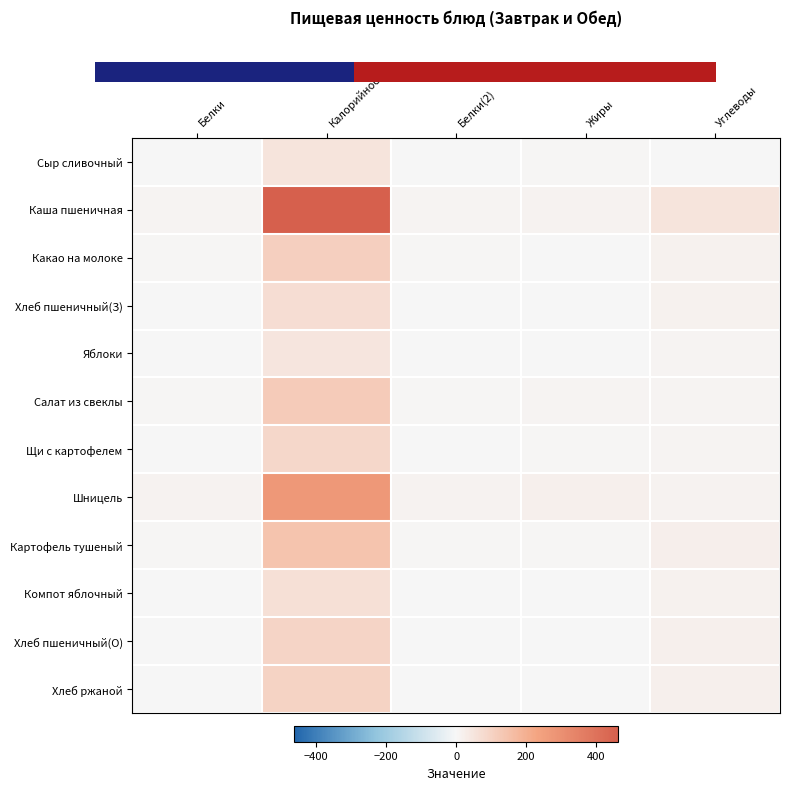

What is the difference between the Компот яблочный values at Углеводы and Белки?

15.0